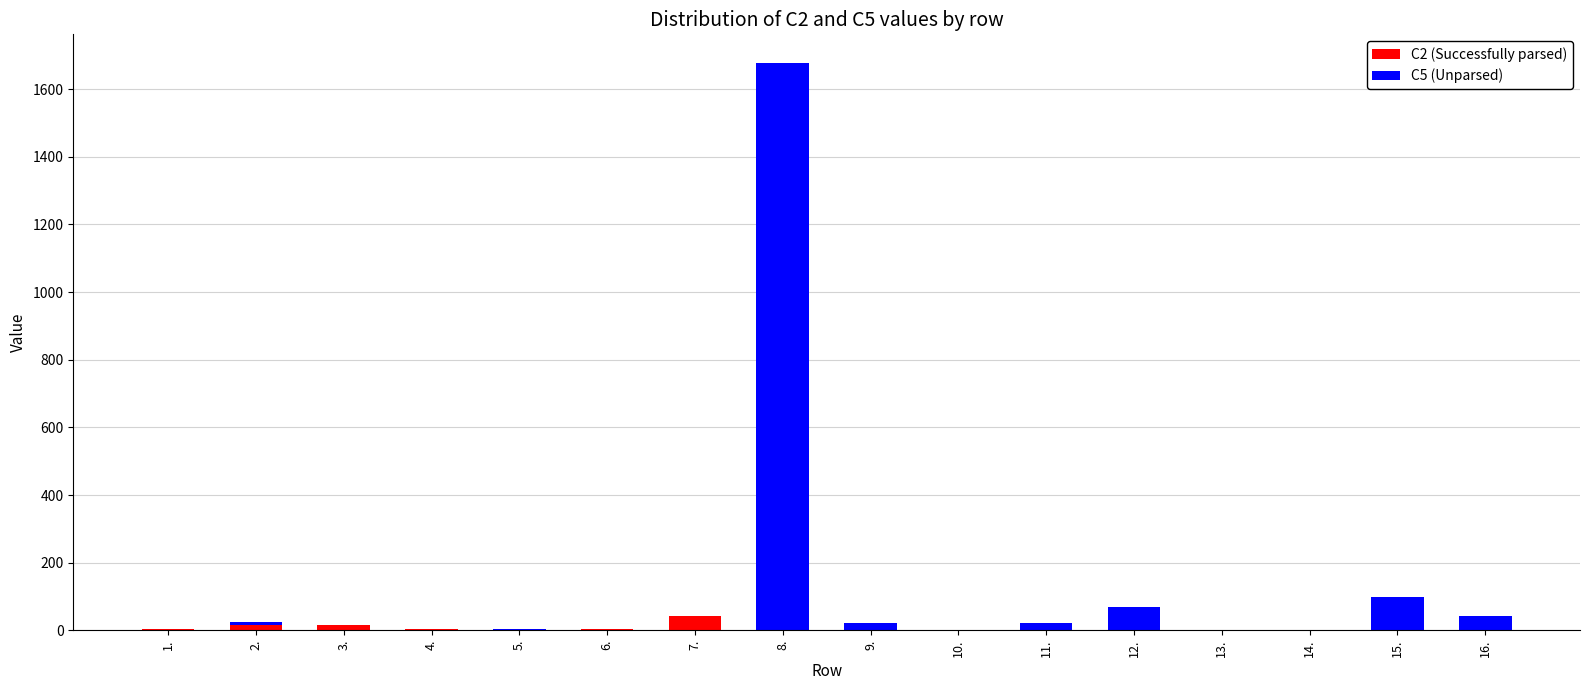

What is the total value across all series at 7.?

43.8